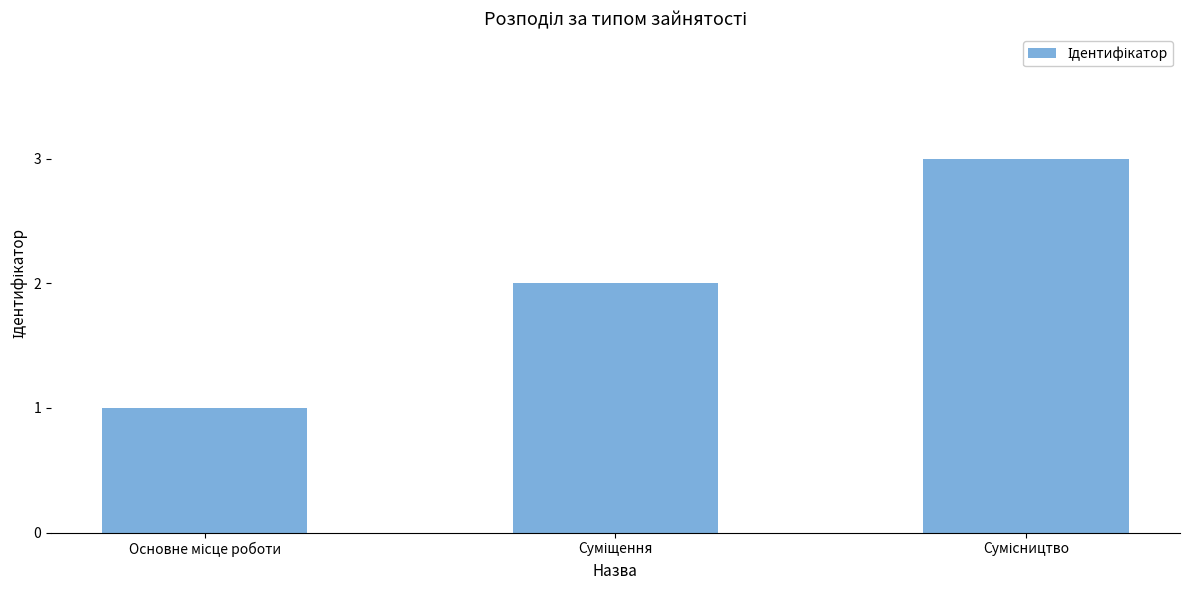

What is the maximum value shown in the chart?

3